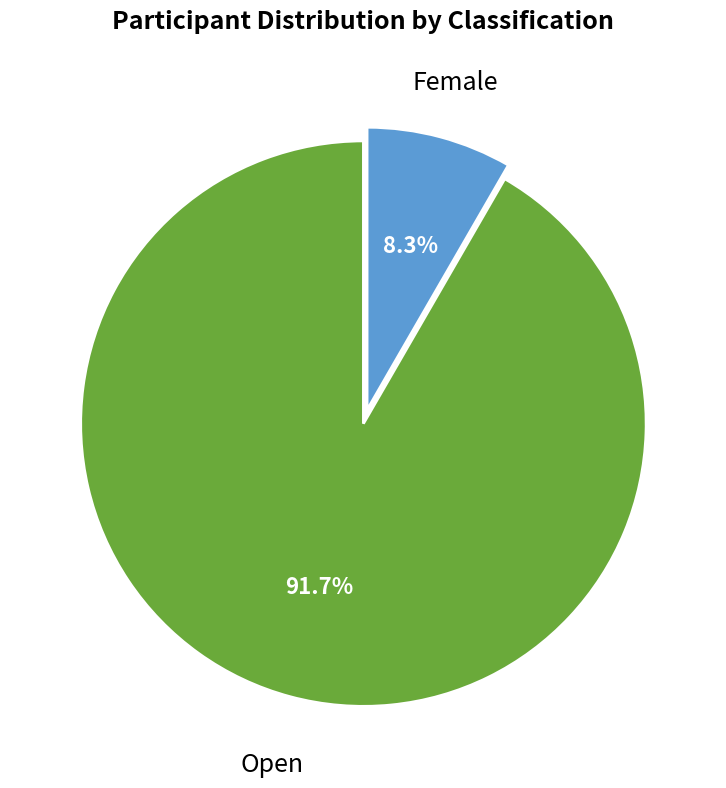

Is there any slice that represents more than half of the pie?

Yes